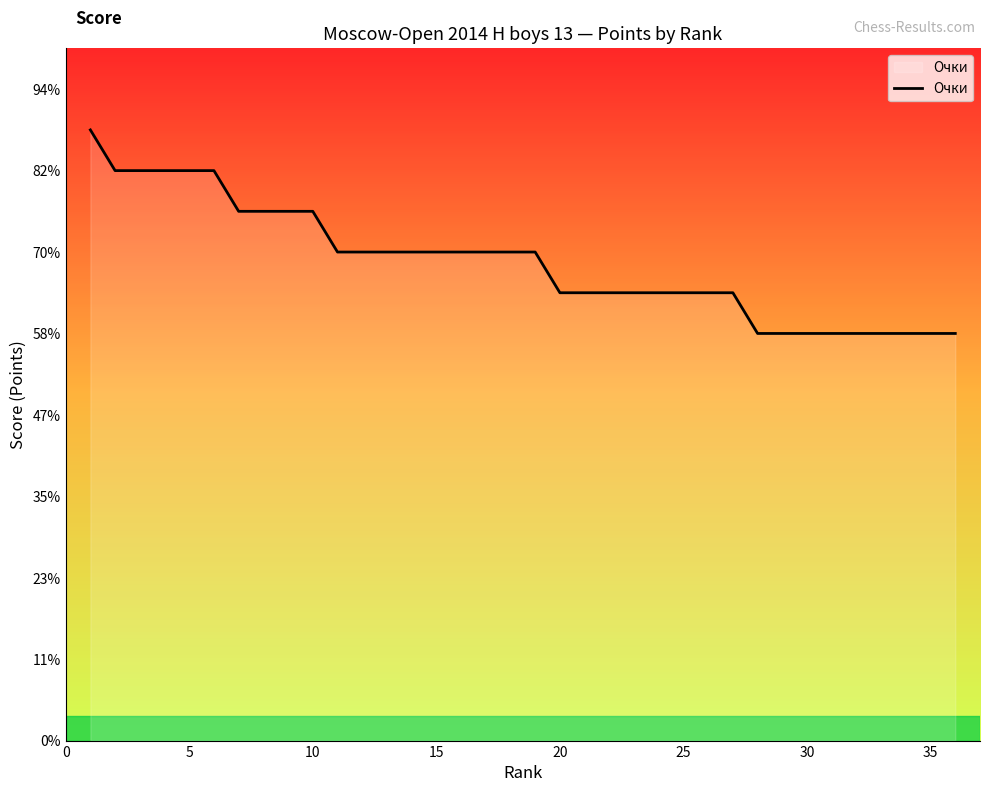

Does the chart have visible grid lines?

No